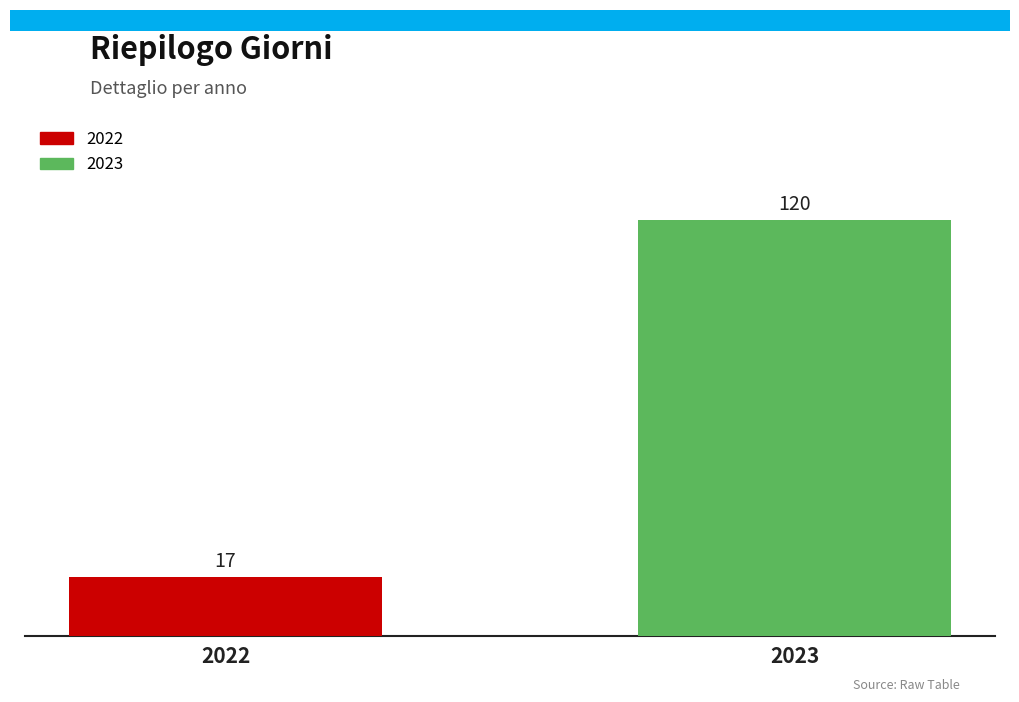

Between 2023 and 2022, which is larger?

2023